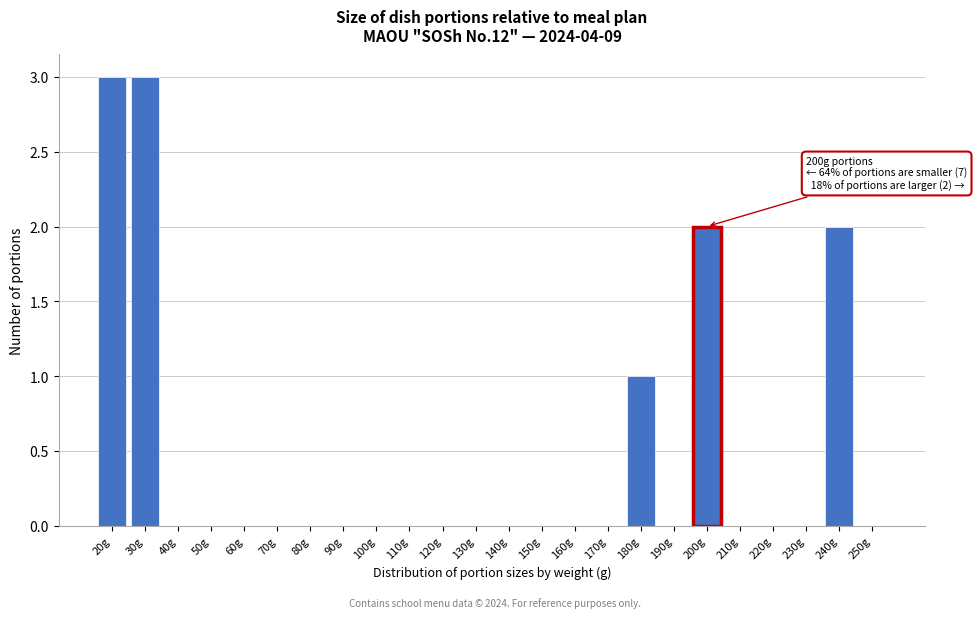

Reading left to right, what are all the values shown in this chart?

20g=3	30g=3	40g=0	50g=0	60g=0	70g=0	80g=0	90g=0	100g=0	110g=0	120g=0	130g=0	140g=0	150g=0	160g=0	170g=0	180g=1	190g=0	200g=2	210g=0	220g=0	230g=0	240g=2	250g=0